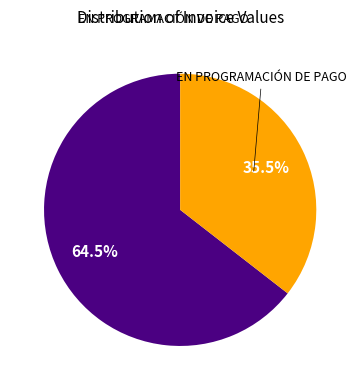

Count the number of slices in the pie.

2